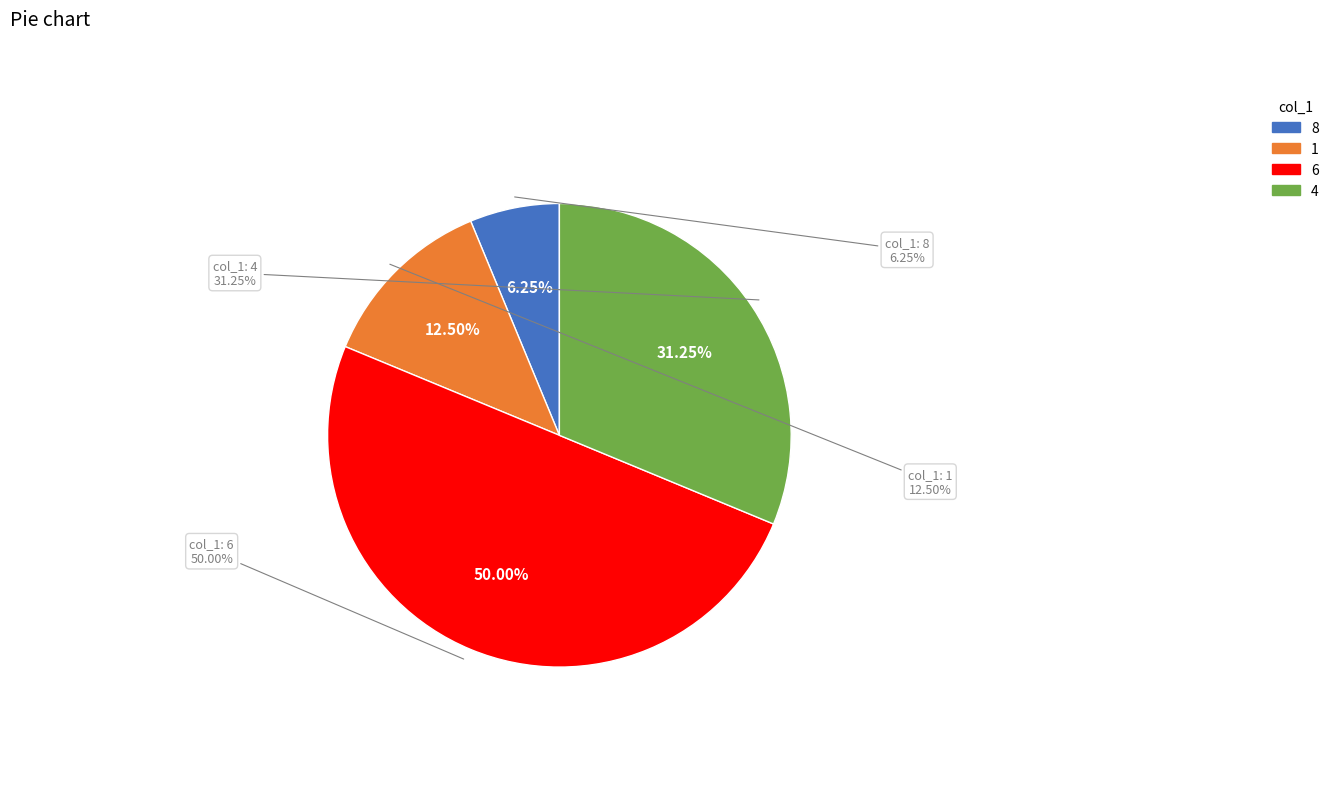

Between 1 and 6, which is larger?

6